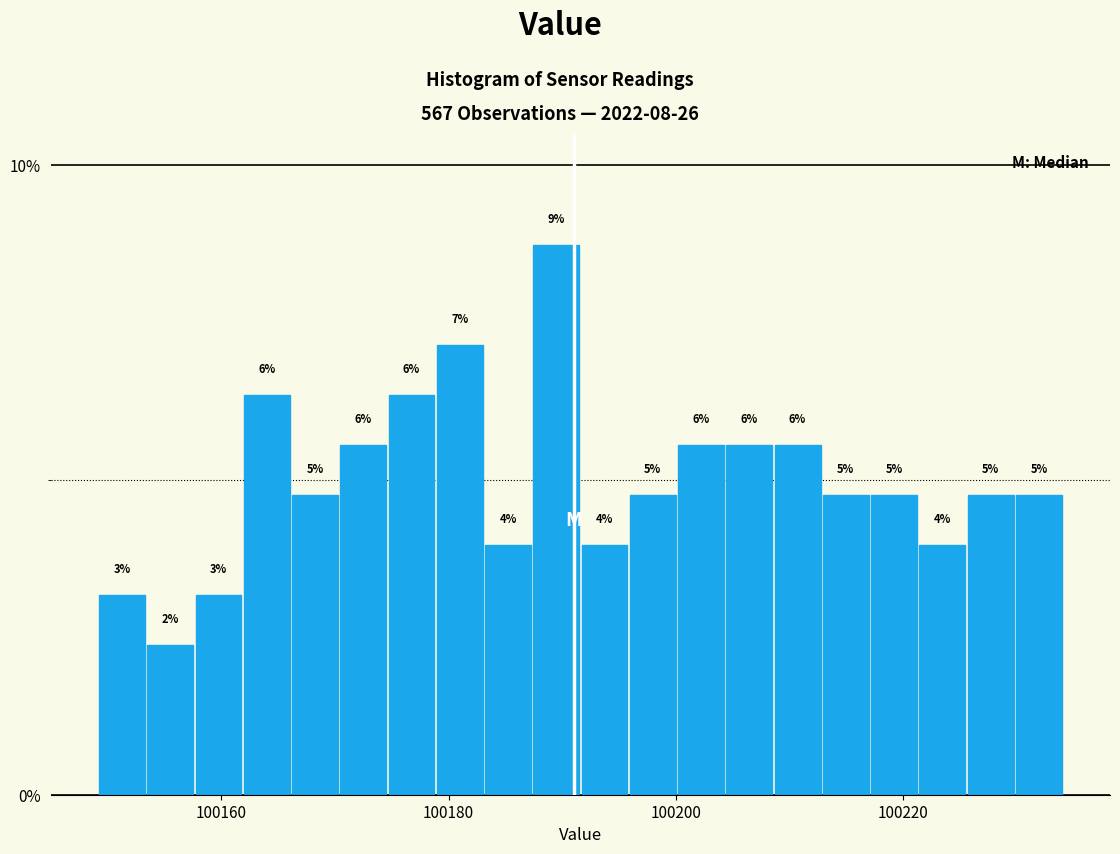

Read against the x-axis, roughly where is the centre of the tallest bar?

100190